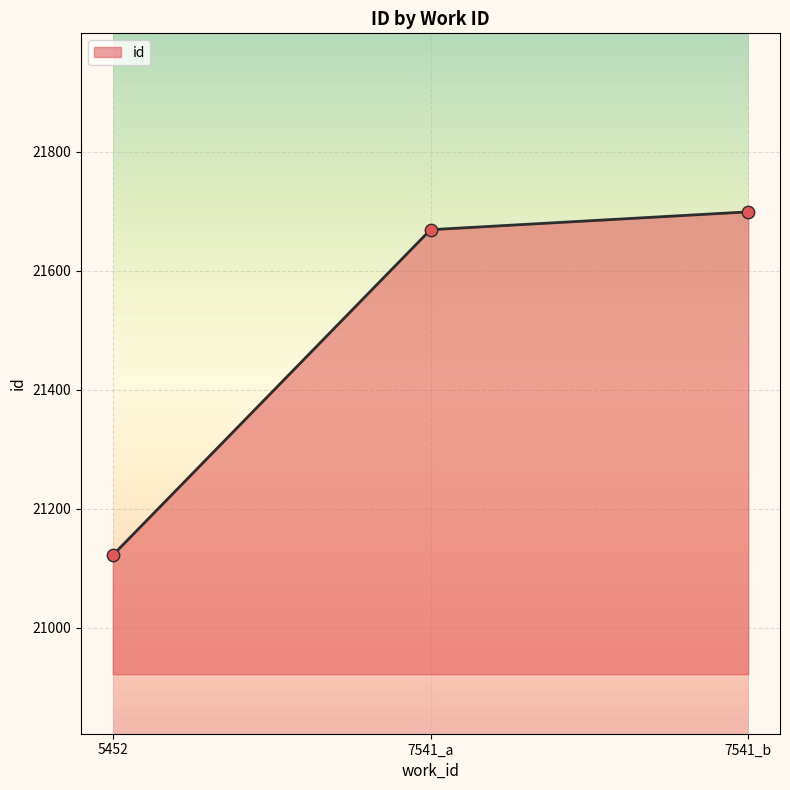

Which has a higher value, 7541_b or 5452?

7541_b